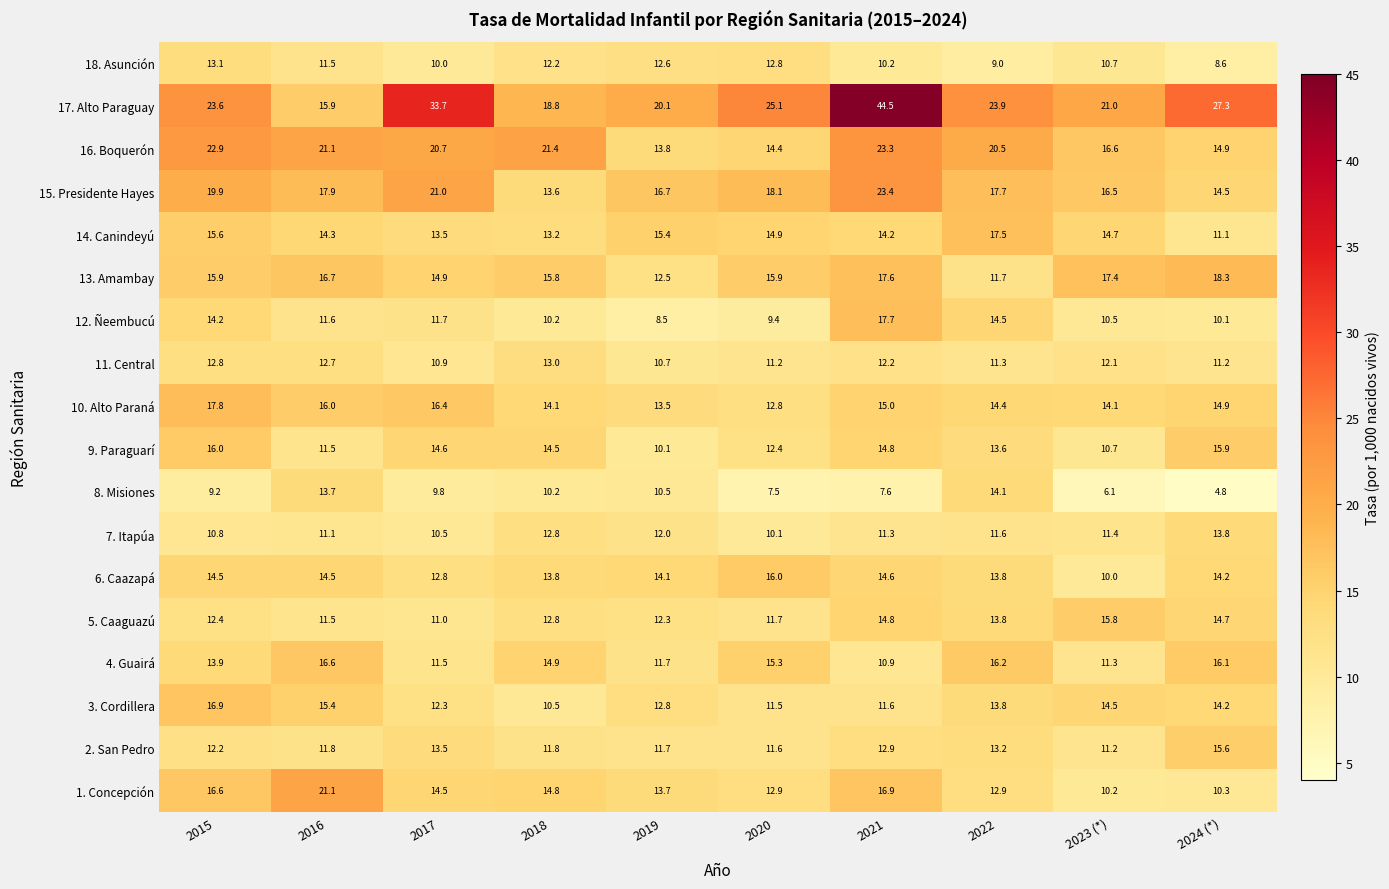

Which series has the largest range (max minus min)?

17. Alto Paraguay